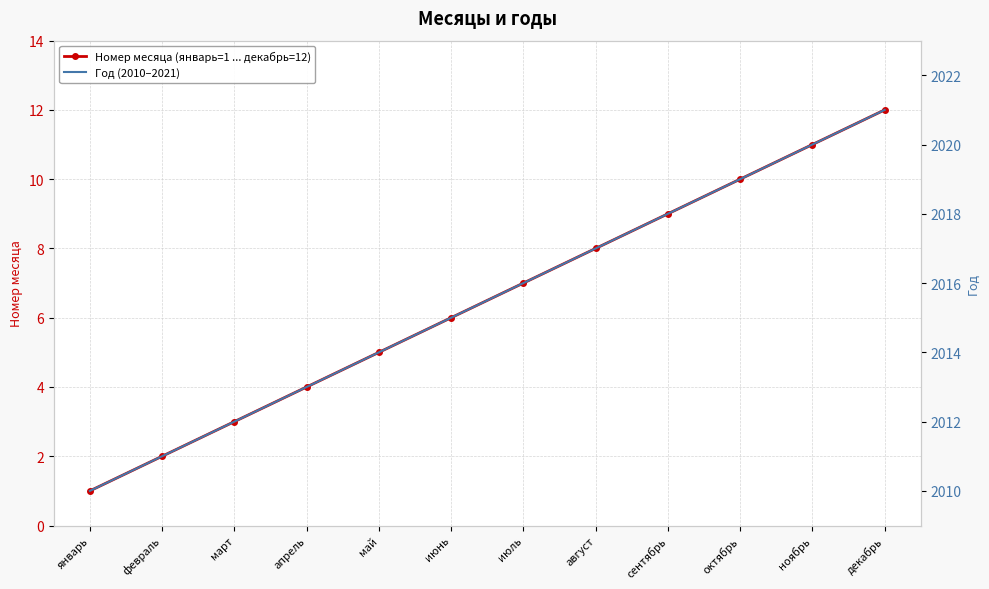

At which label does Год (2010–2021) first exceed 2016?

август